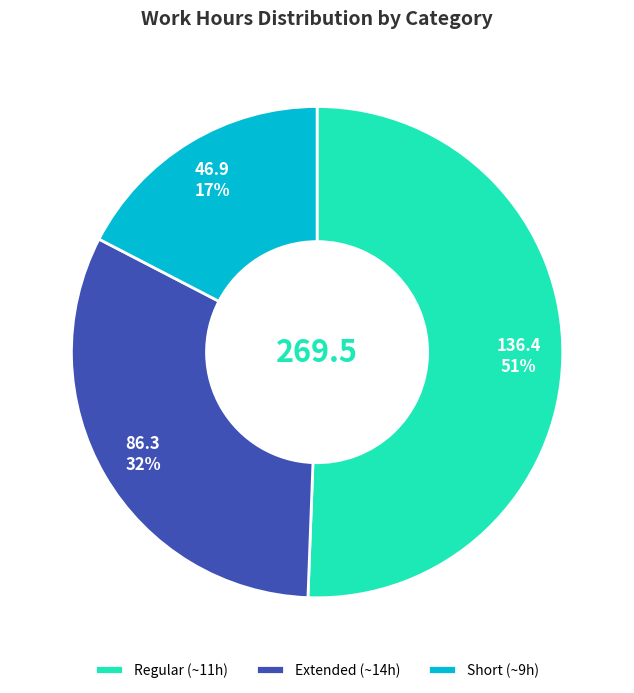

Count the number of slices in the pie.

3